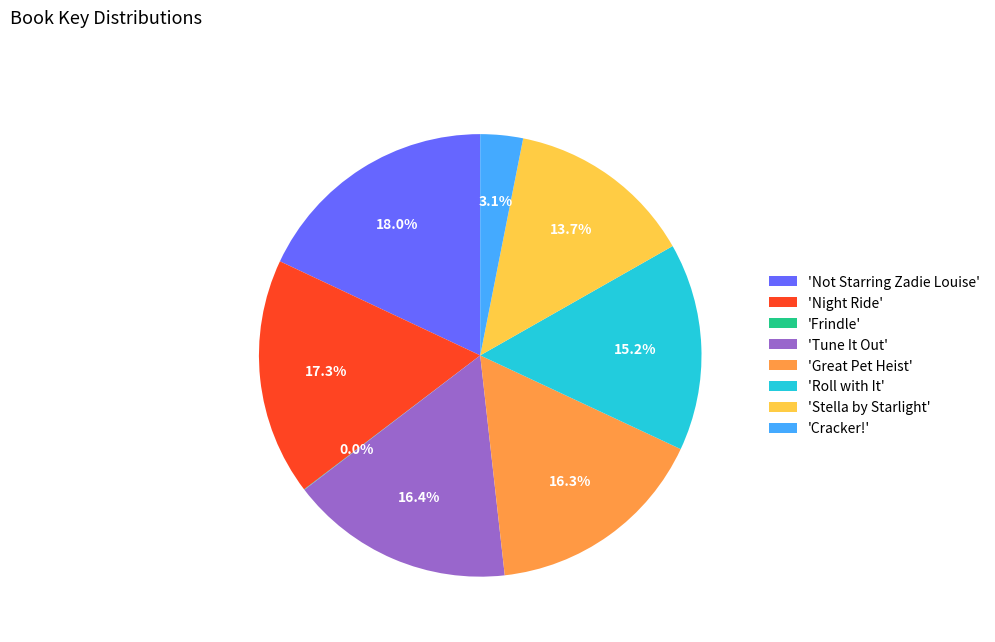

What is the largest slice in the pie chart?

'Not Starring Zadie Louise'